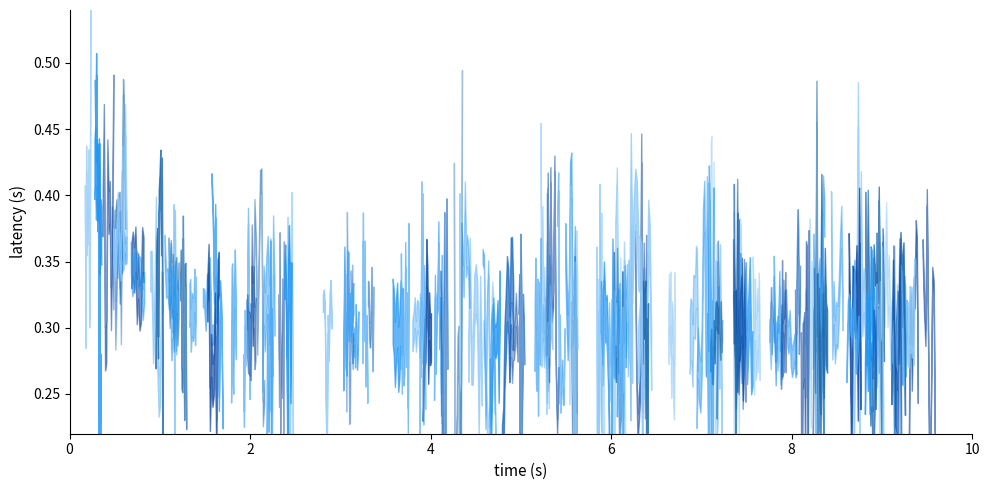

Which series has the largest range (max minus min)?

CB WEST